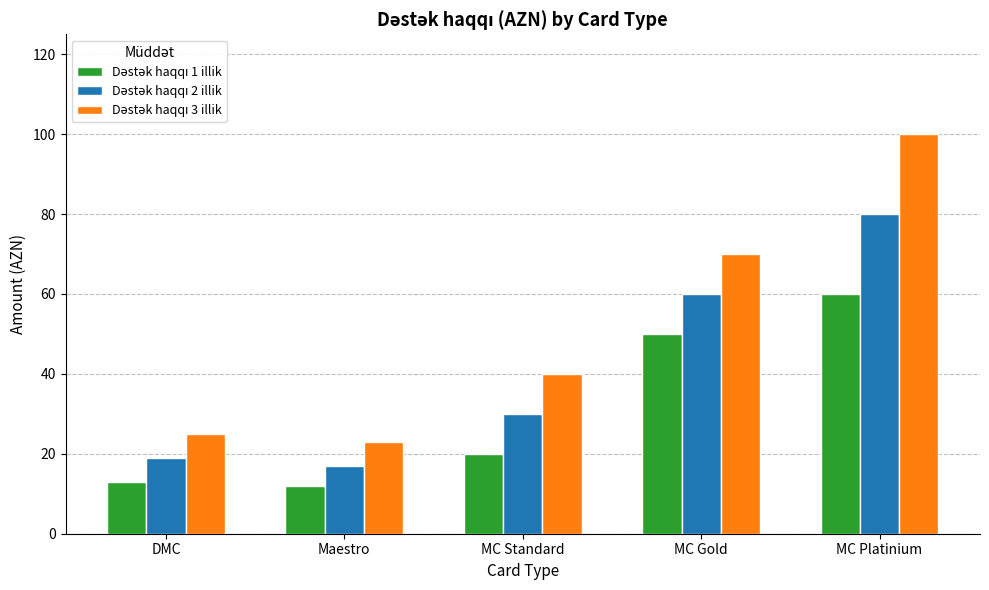

Count the number of data series in this chart.

3